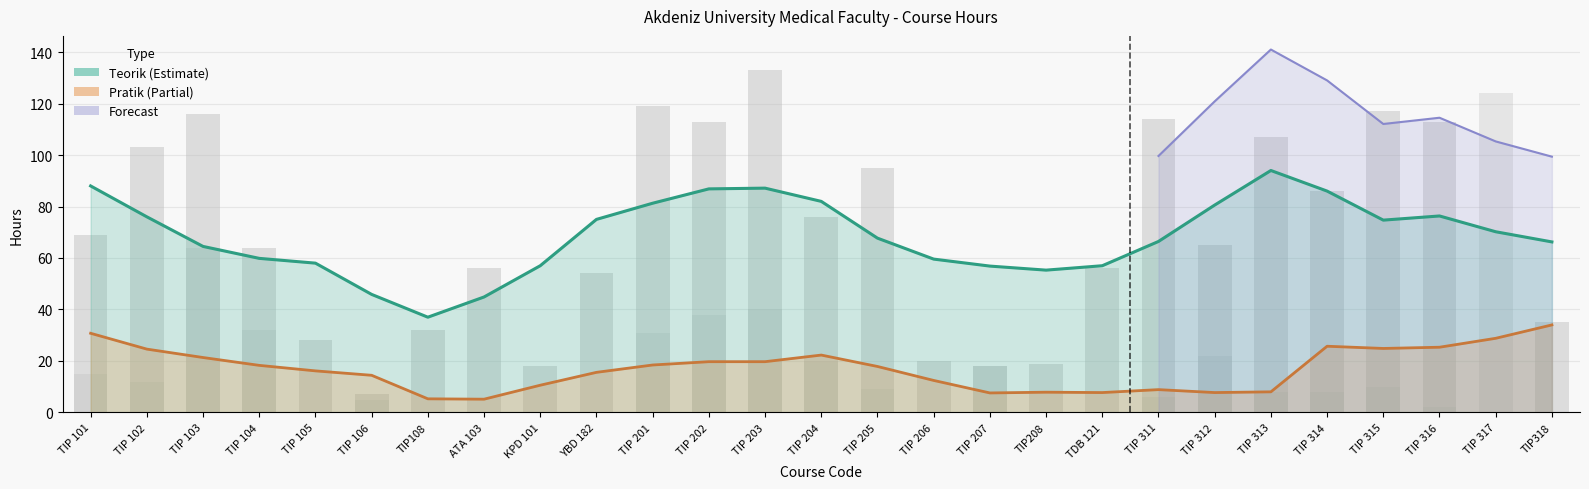

What is the sum of all Pratik (Partial) values?

464